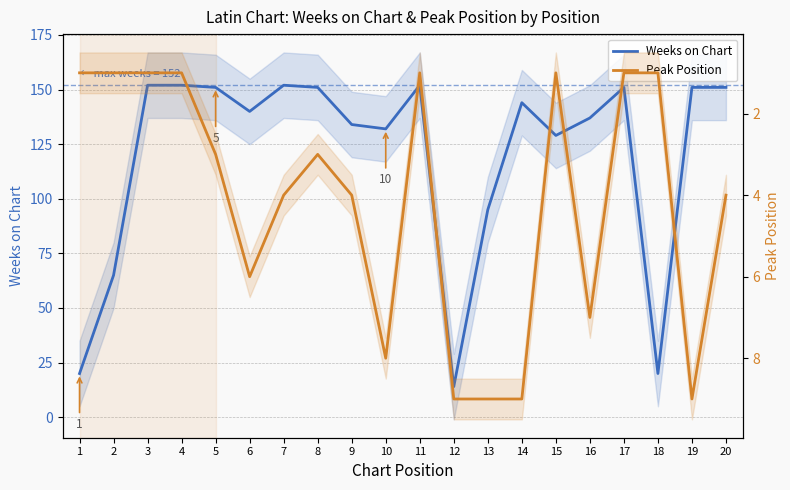

Does the chart have visible grid lines?

Yes